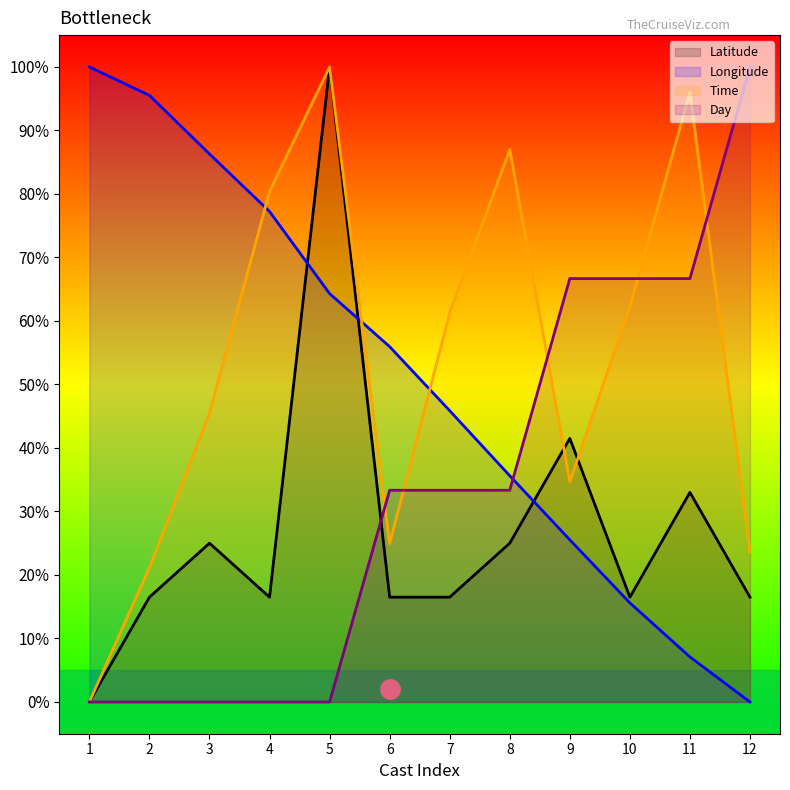

Reading right to left, transcribe all the data shown in this chart.

Latitude: 12=16.5	11=33.0	10=16.5	9=41.5	8=25.0	7=16.5	6=16.5	5=100.0	4=16.5	3=25.0	2=16.5	1=0.0
Longitude: 12=0.0	11=7.1	10=15.6	9=25.5	8=35.6	7=45.9	6=55.9	5=64.3	4=77.2	3=86.3	2=95.5	1=100.0
Time: 12=23.6	11=96.0	10=62.2	9=34.7	8=87.0	7=61.2	6=24.9	5=100.0	4=80.4	3=45.5	2=21.2	1=0.0
Day: 12=100.0	11=66.7	10=66.7	9=66.7	8=33.3	7=33.3	6=33.3	5=0.0	4=0.0	3=0.0	2=0.0	1=0.0